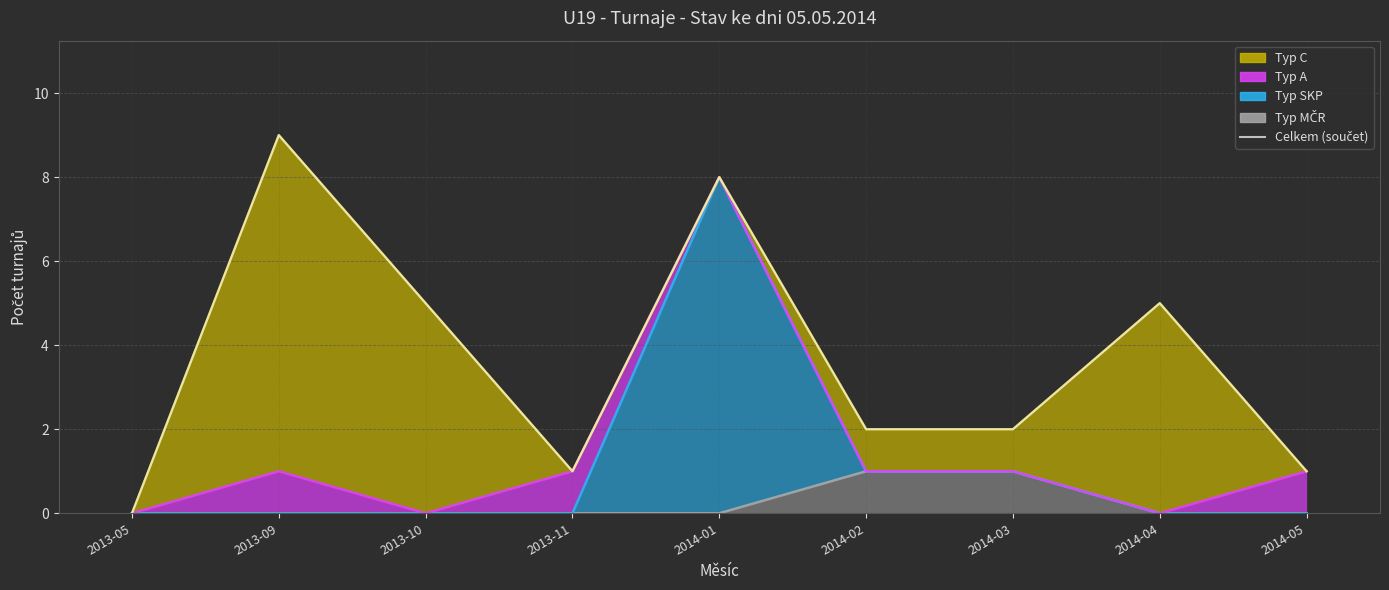

Reading right to left, list all the values displayed in this chart.

1	5	2	2	8	1	5	9	0